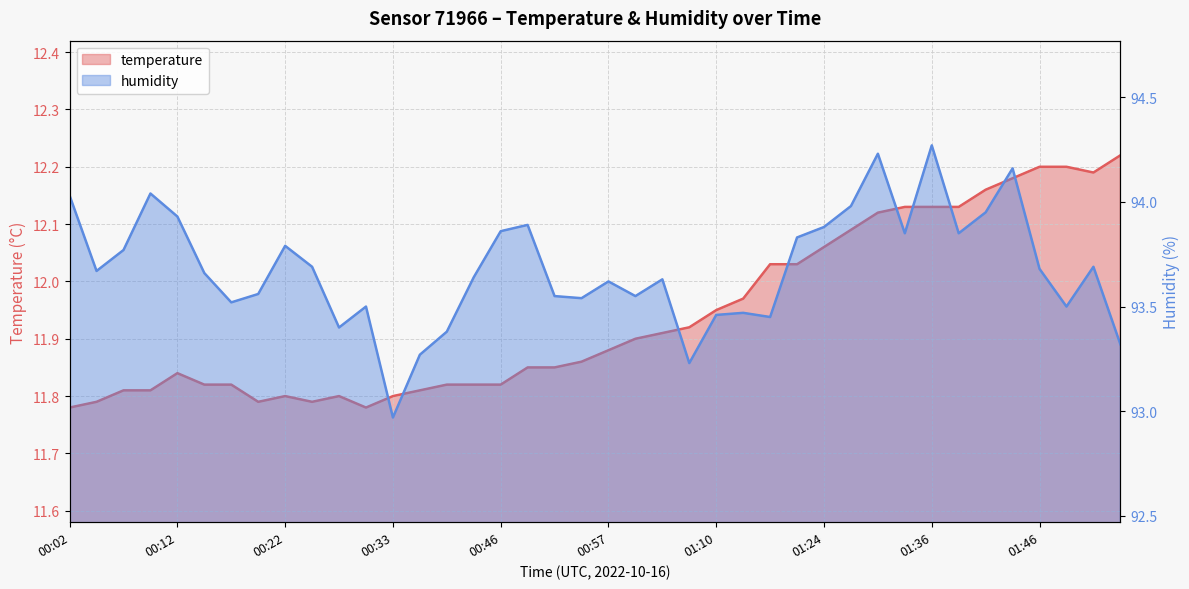

What is the minimum value for humidity?

93.0